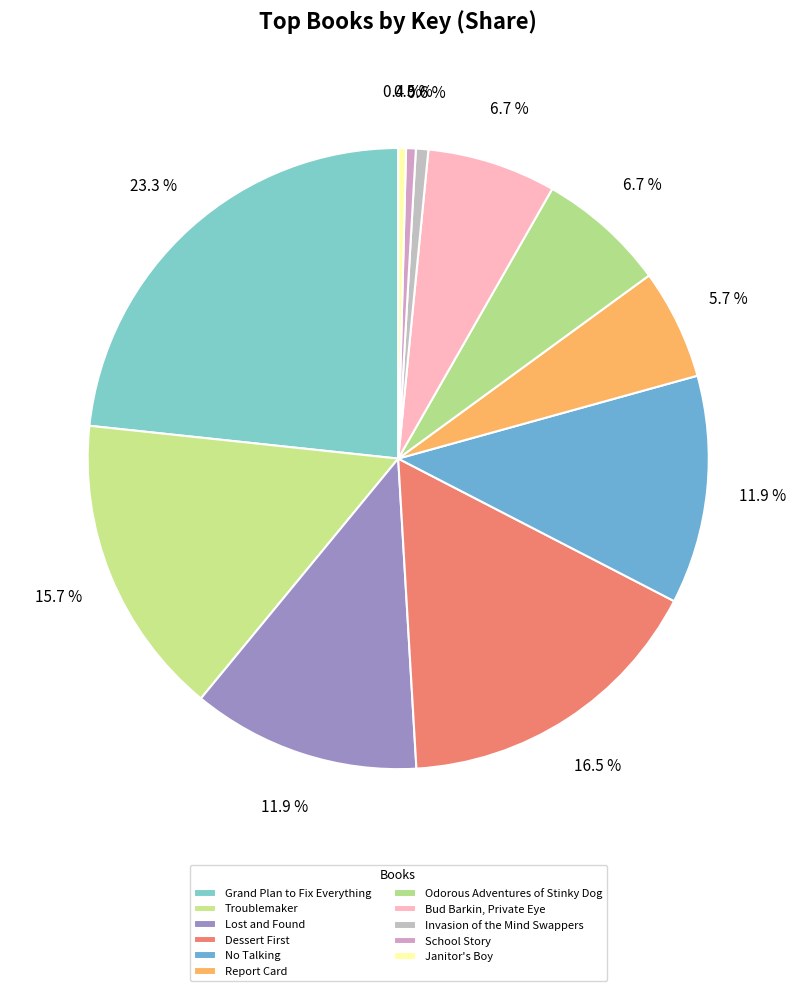

How many segments does this pie chart have?

11